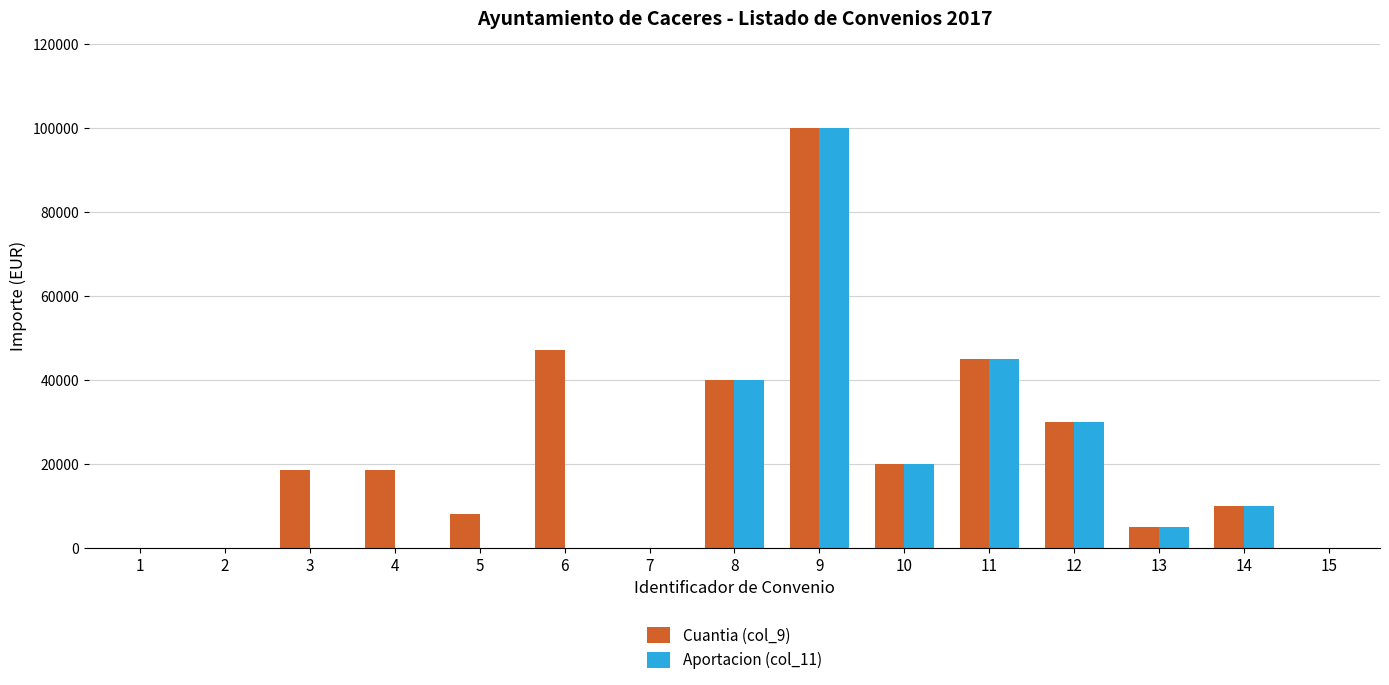

The value of Aportacion (col_11) at 10 is 20000. True or false?

True